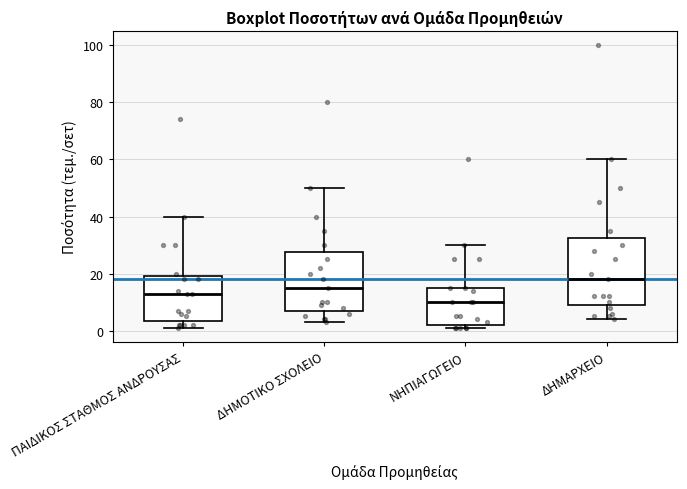

Where does the lower whisker of the box for ΔΗΜΟΤΙΚΟ ΣΧΟΛΕΙΟ end on the y-axis? The values are not printed on the chart, so give them approximately, as read against the axis.

4